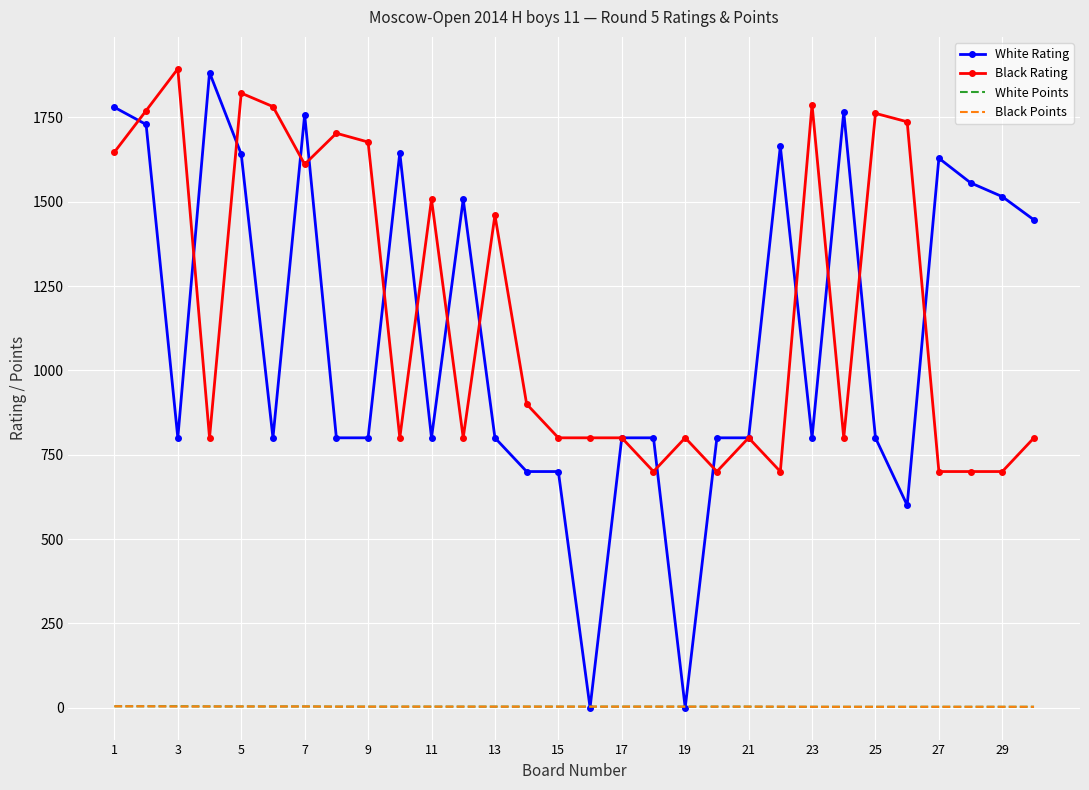

What is the greatest value displayed?

1894.0